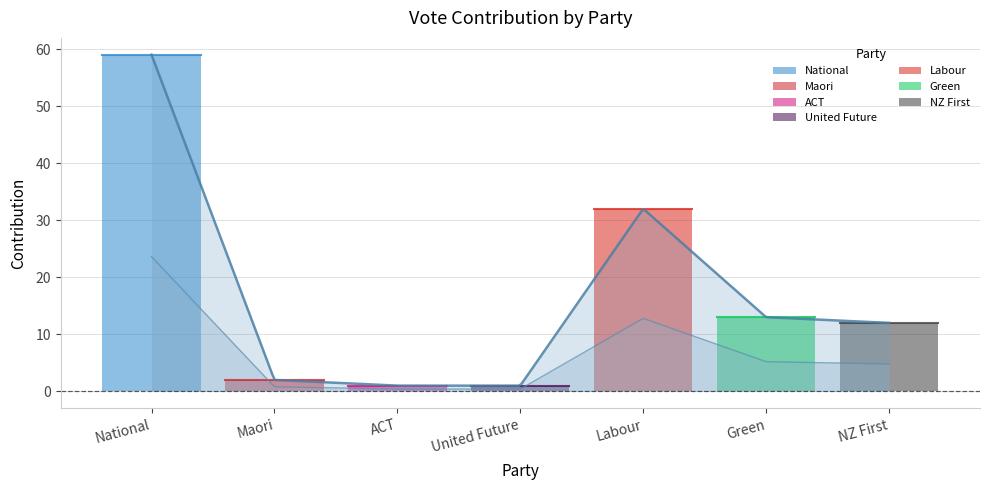

Rank the categories by value from highest to lowest.

National, Labour, Green, NZ First, Maori, ACT, United Future